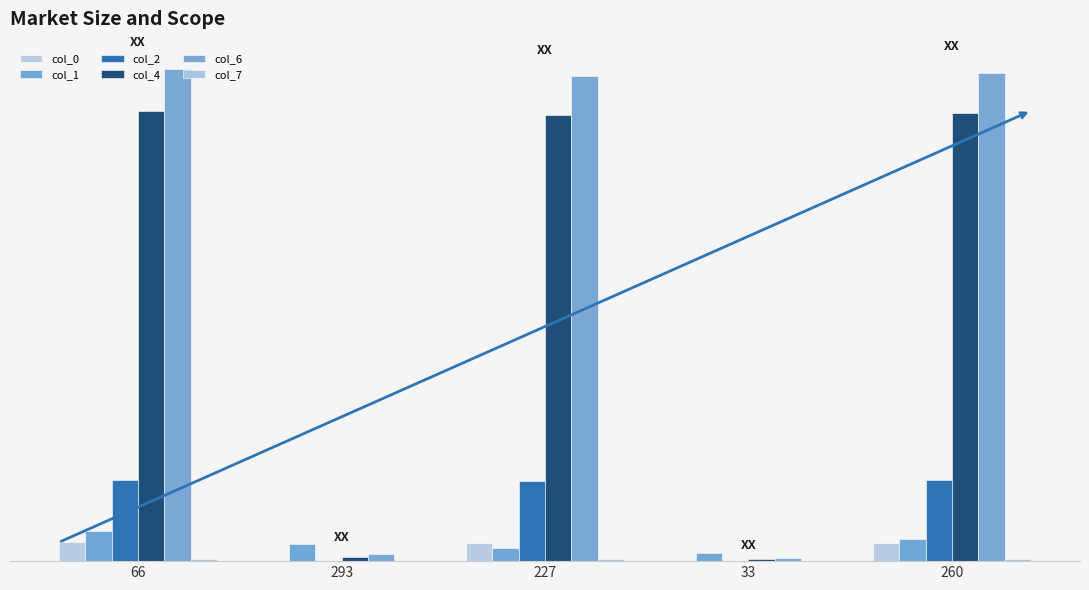

Which series has the largest range (max minus min)?

col_6